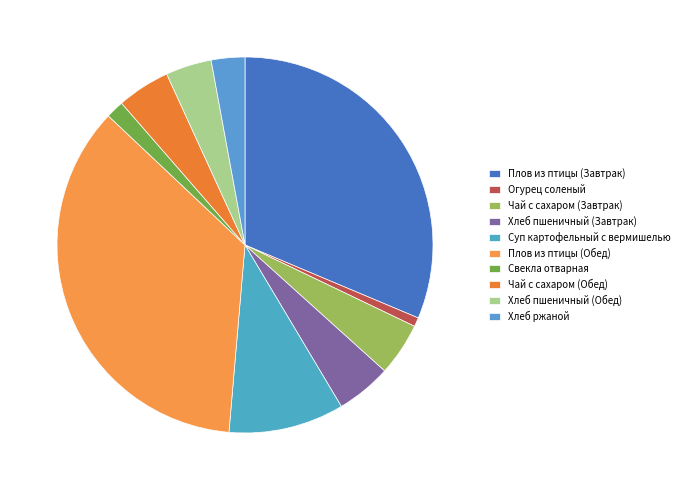

To the nearest percent, what percentage of the pie is Хлеб ржаной?

3%